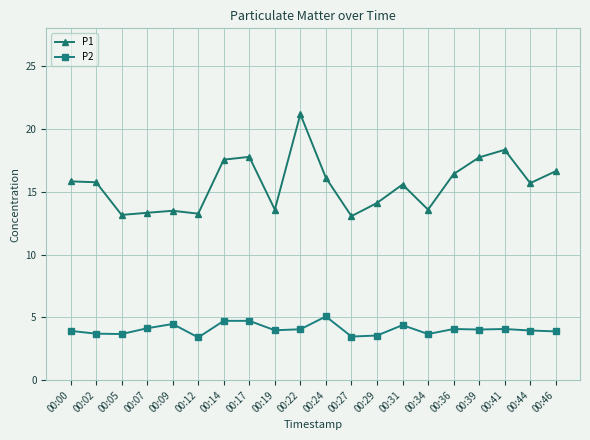

Which category has the highest value across all series?

00:22